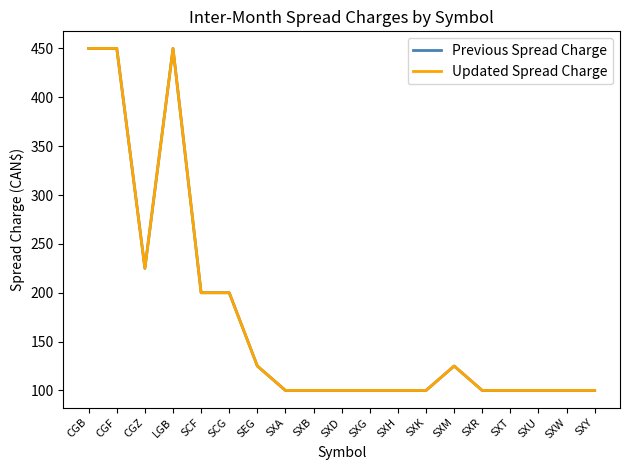

Between SXU and SCF, which is larger?

SCF